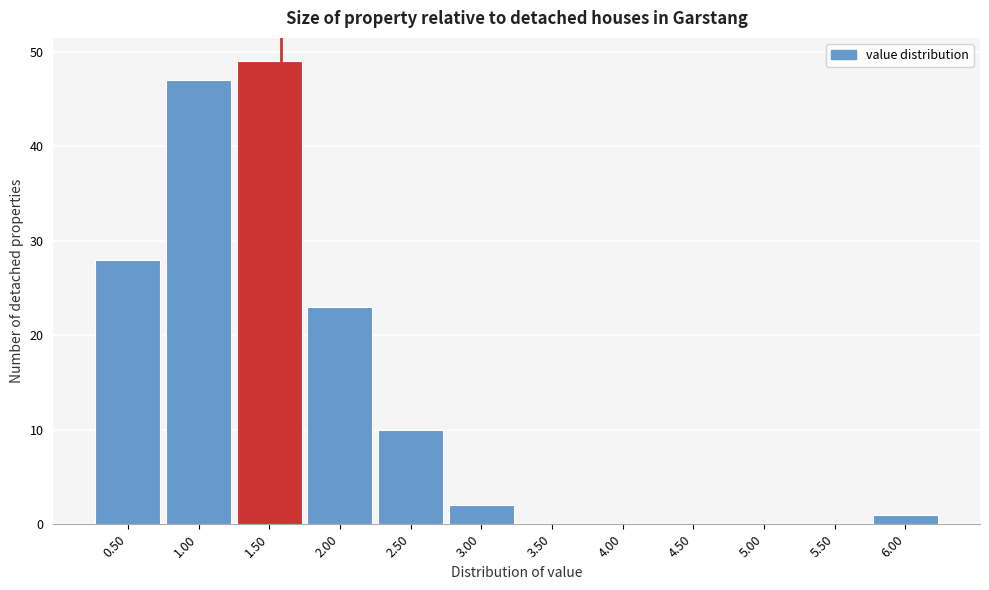

What is the height of the bar covering 0.75 to 1.25 on the x-axis? The values are not printed on the chart, so give them approximately, as read against the axis.

47